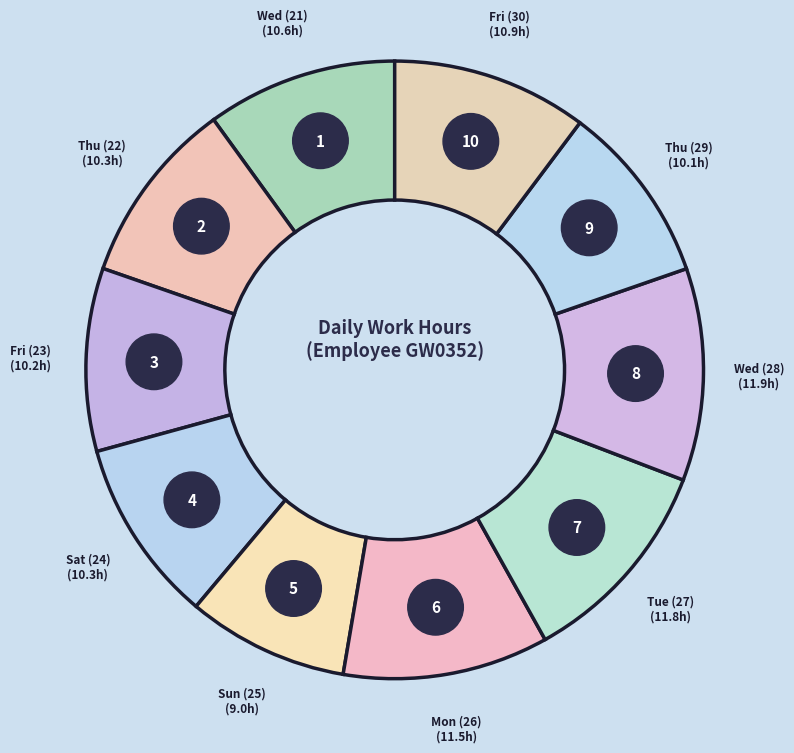

To the nearest percent, what is the difference between the Fri (30) and Thu (29) slice percentages?

1%